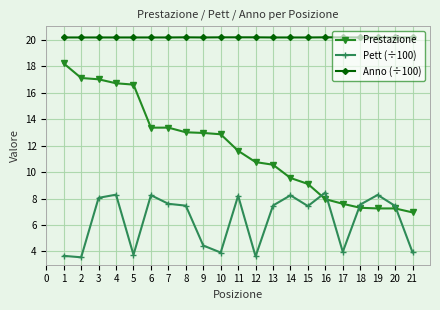

The Pett (÷100) series shows 3.9 at 10. True or false?

True